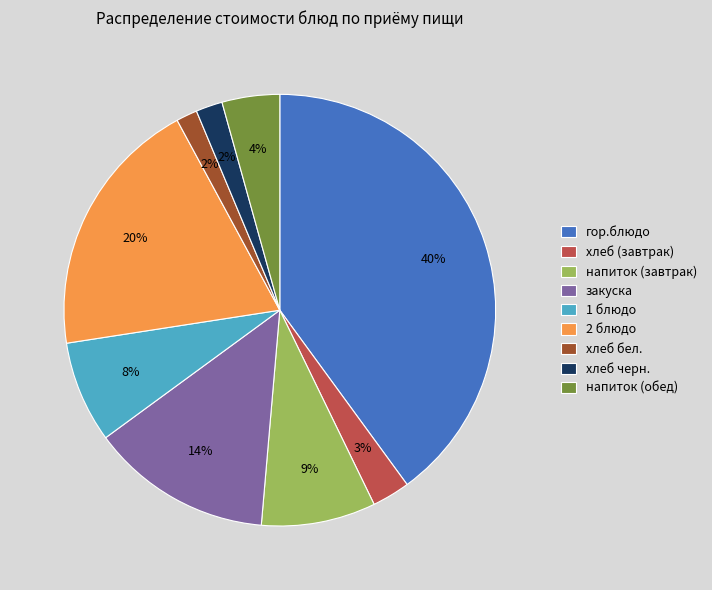

Which slice is the largest?

гор.блюдо